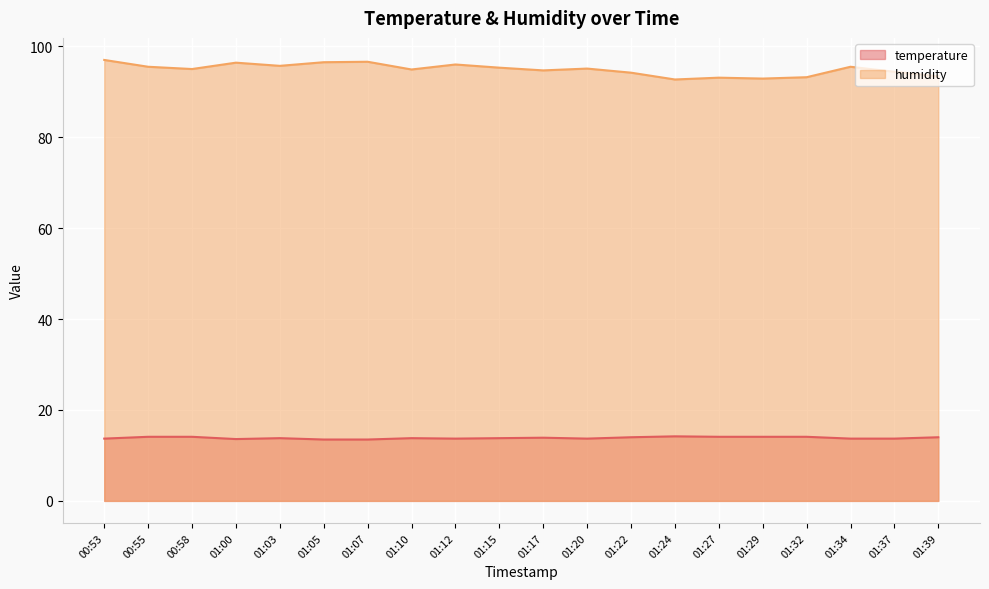

At which category is the sum across all series the highest?

00:53